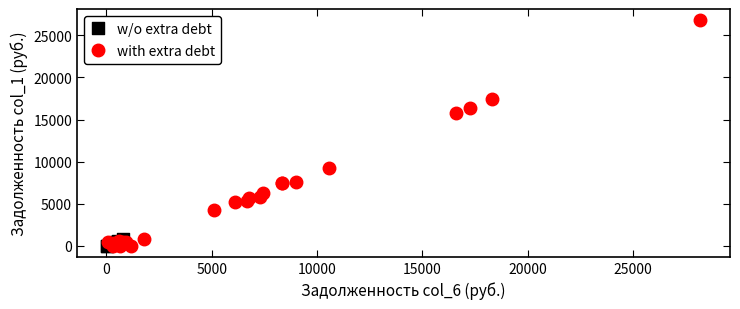

Which series reaches the maximum Y coordinate?

with extra debt